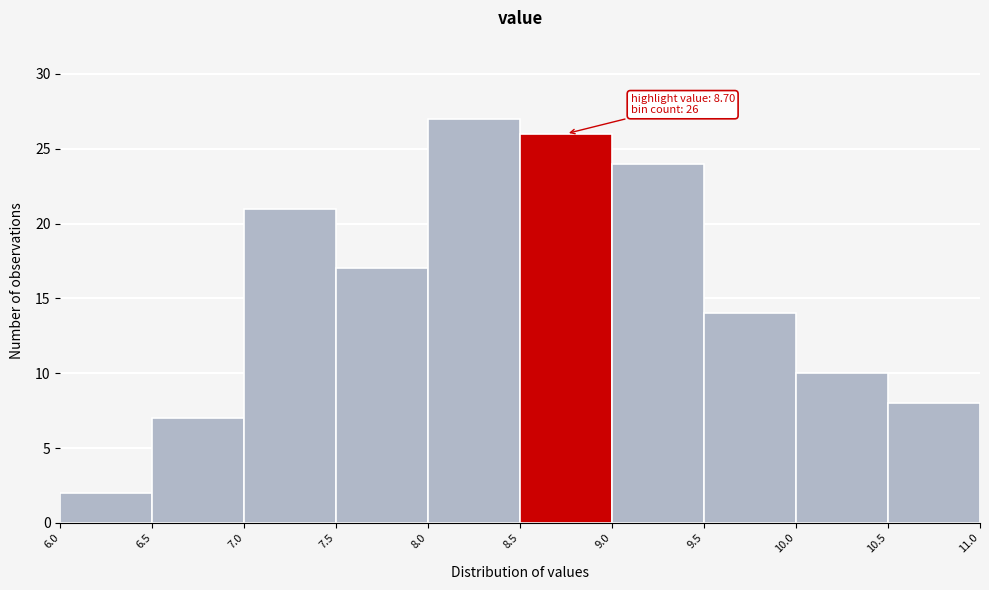

Over which range of the x-axis is the bar tallest?

8.0 to 8.5